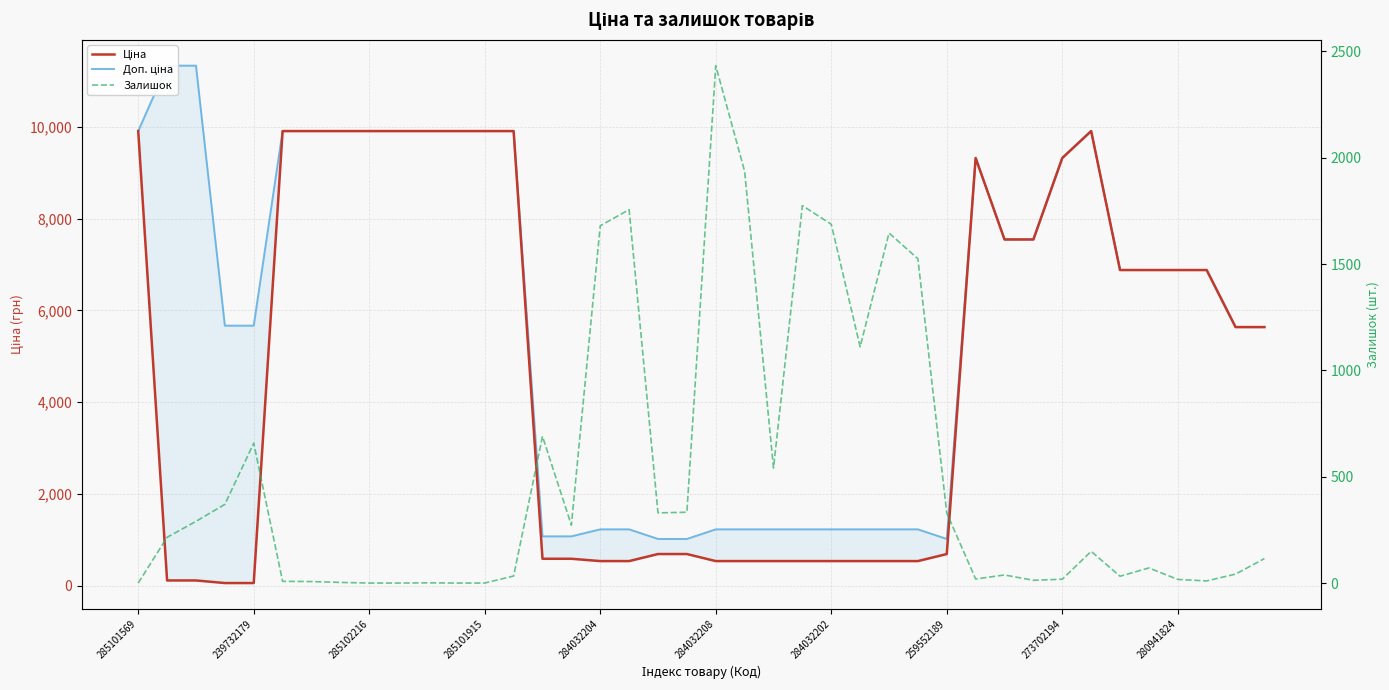

What is the average value of the Залишок series?

503.8